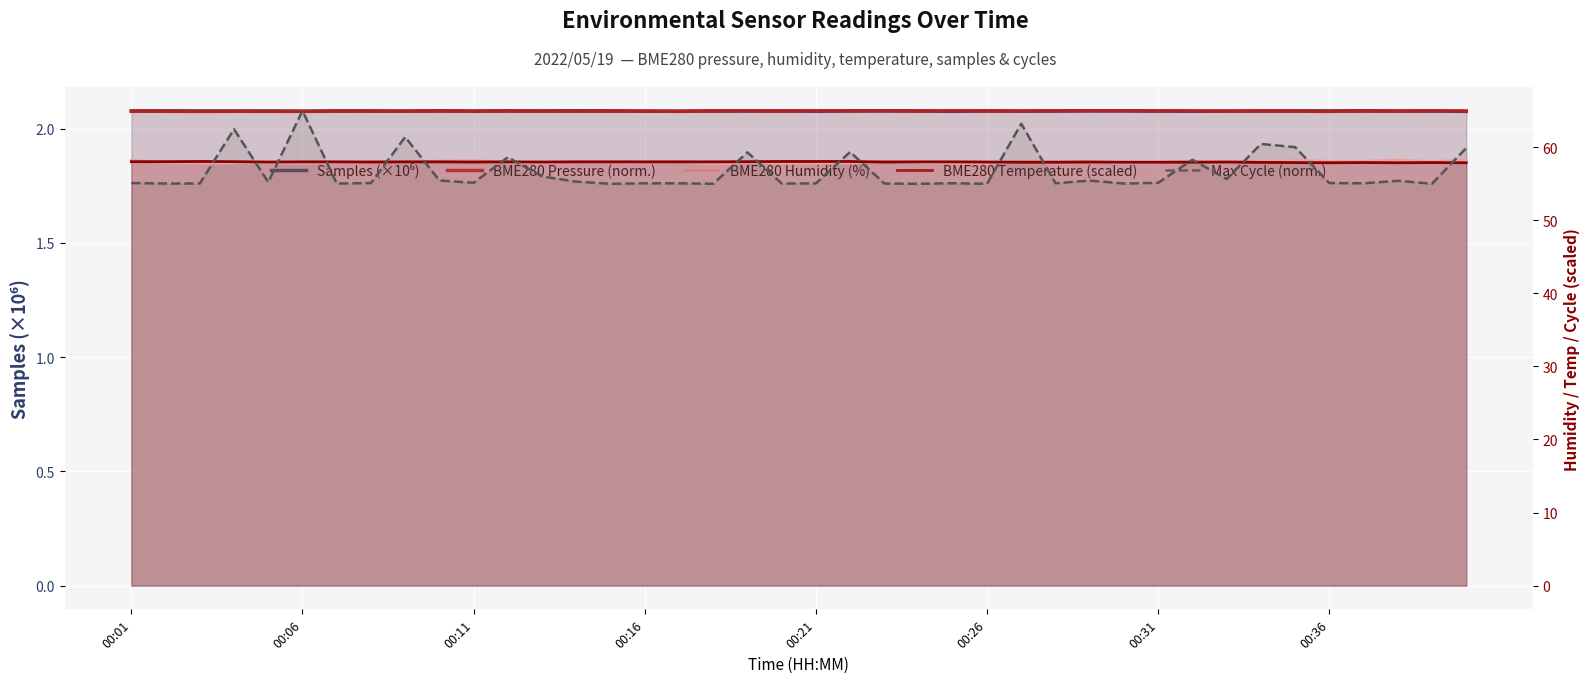

The Samples (×10⁶) series shows 2.8 at 00:11. True or false?

False